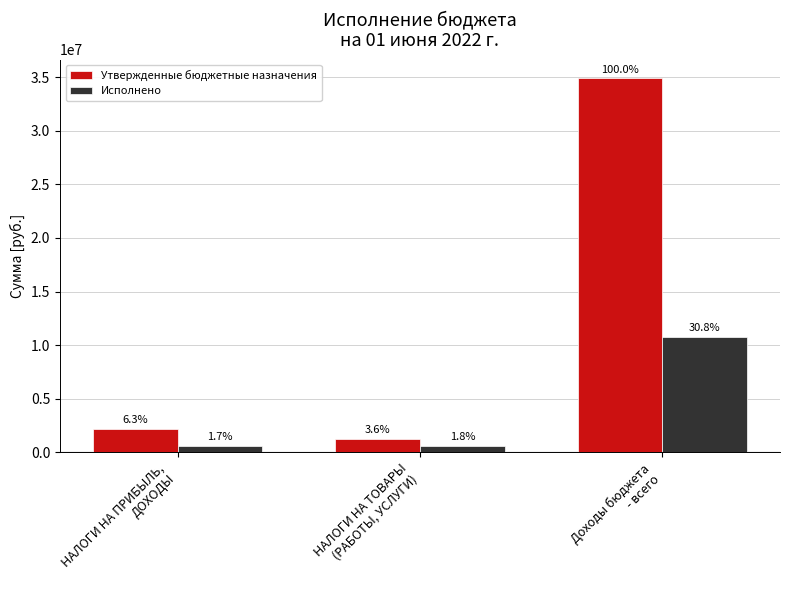

How many bars are there in each group?

2